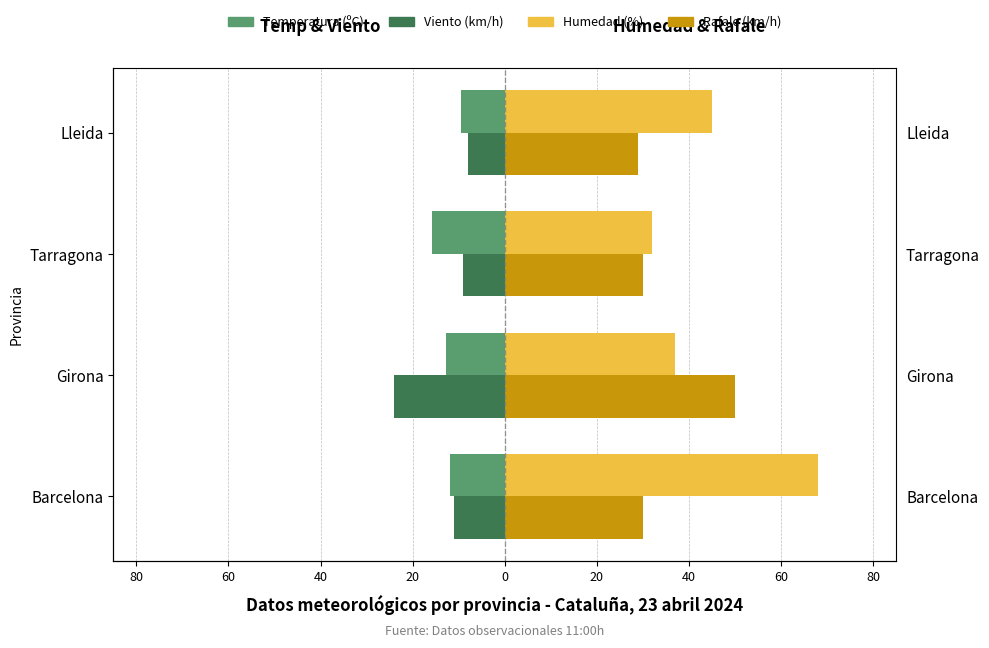

What is the smallest value displayed?

-24.0